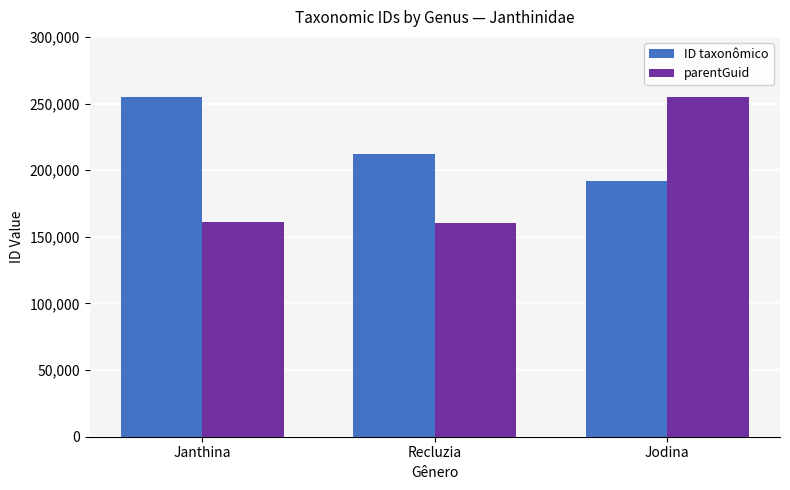

How many series are shown in this chart?

2